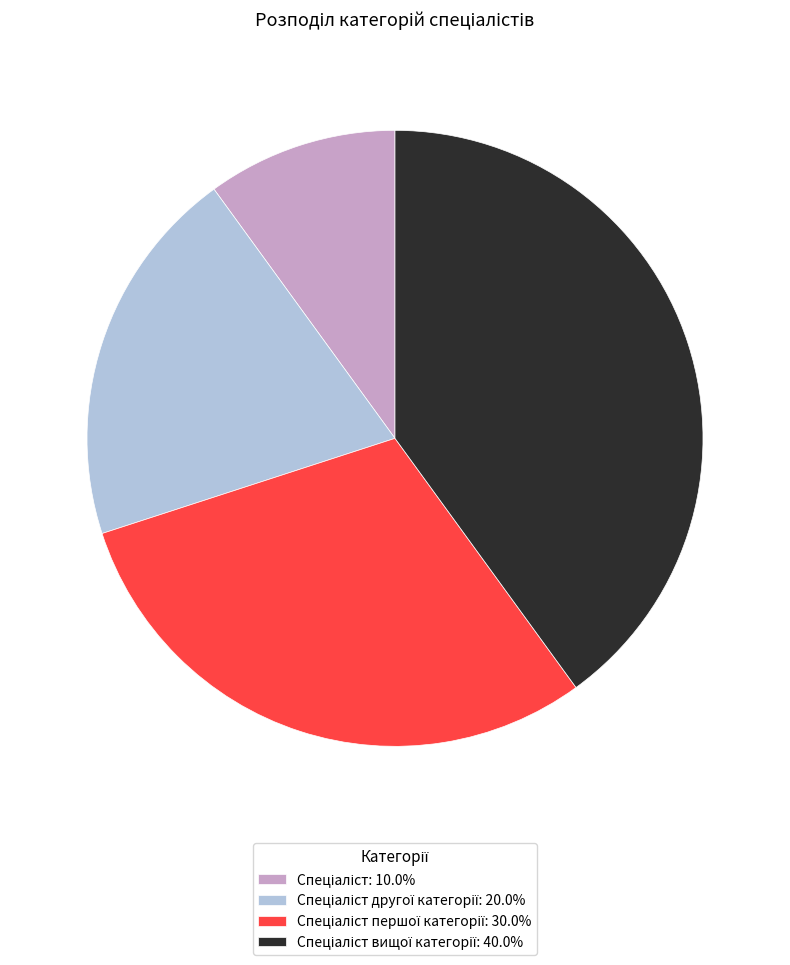

Does any single category account for the majority?

No